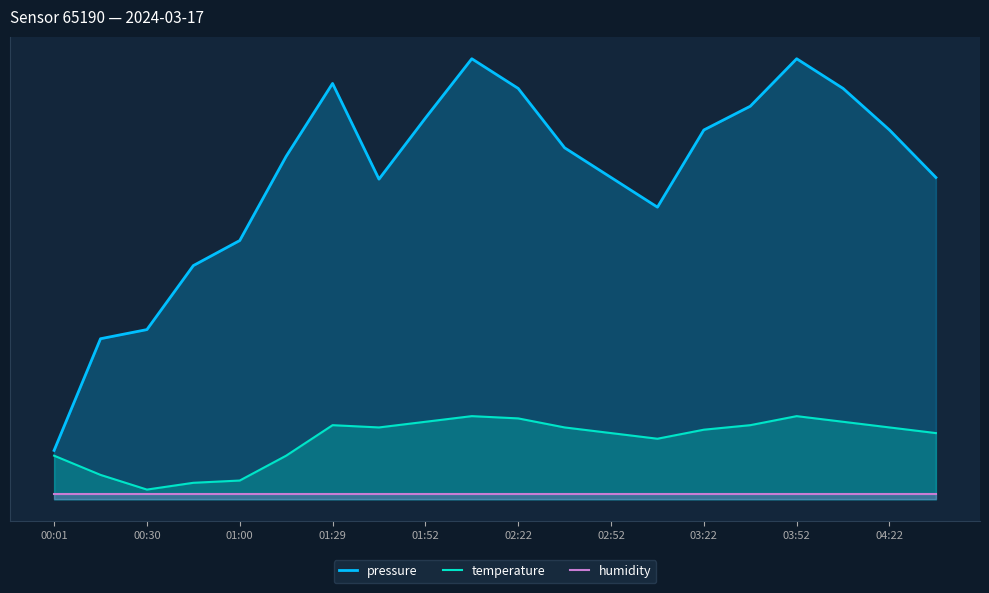

Where does the pressure series first go above 71?

01:29